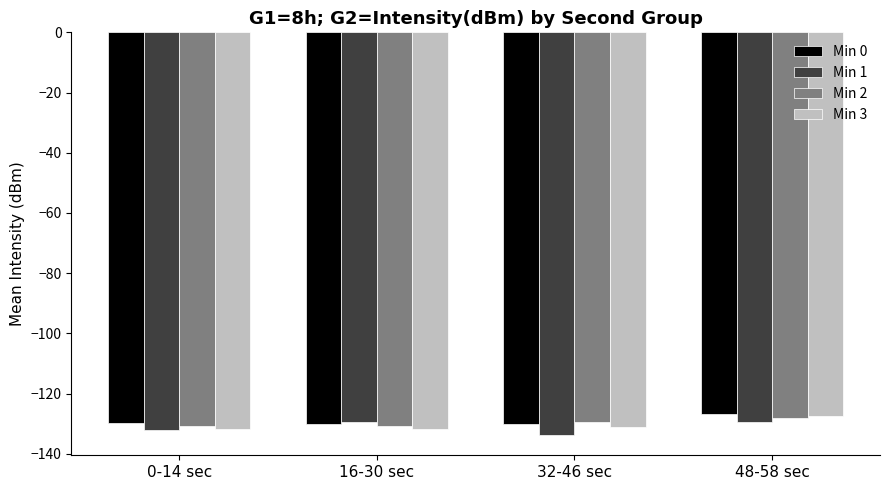

Does the chart contain stacked bars?

No